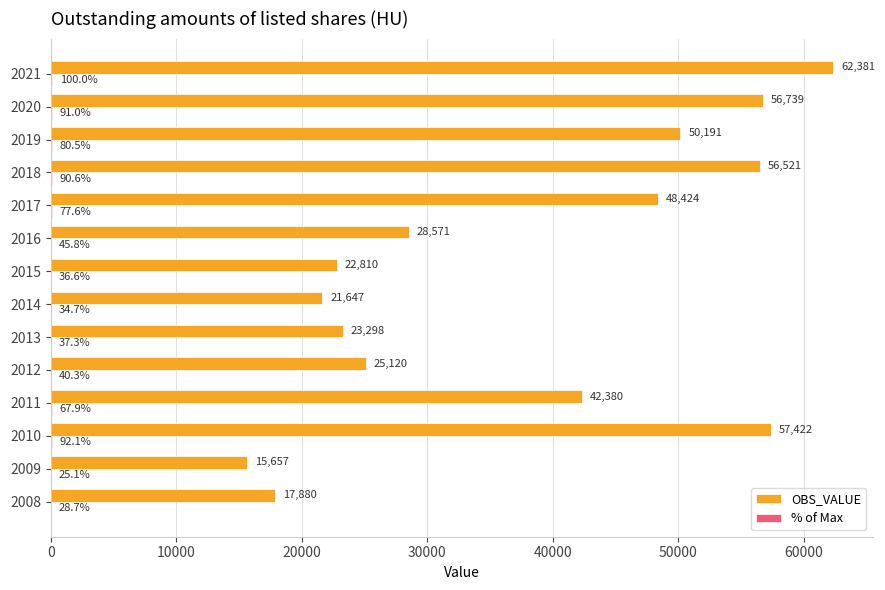

Between 2018 and 2019, which series saw the biggest shift?

OBS_VALUE